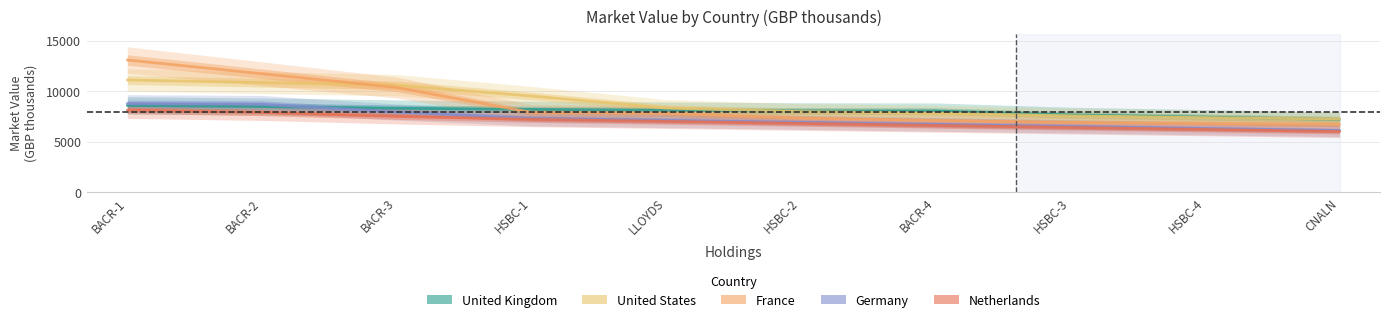

At how many categories does at least one series exceed 9344?

4